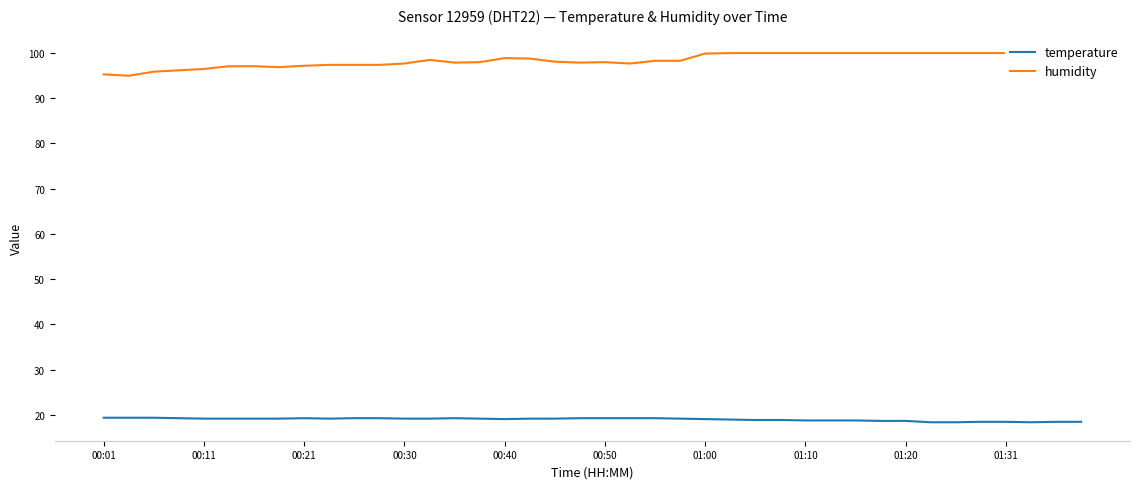

What is the spread (max minus min) of values at 19?

78.5